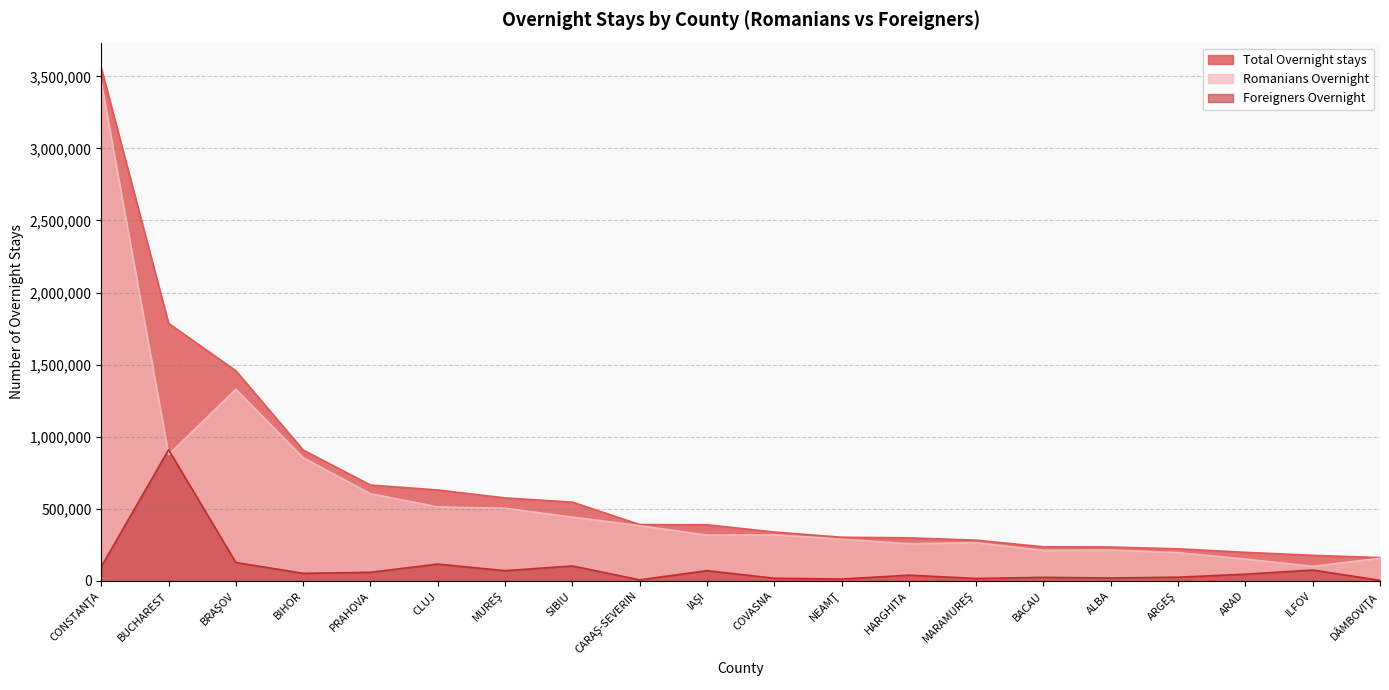

At how many categories does at least one series exceed 1363242?

3